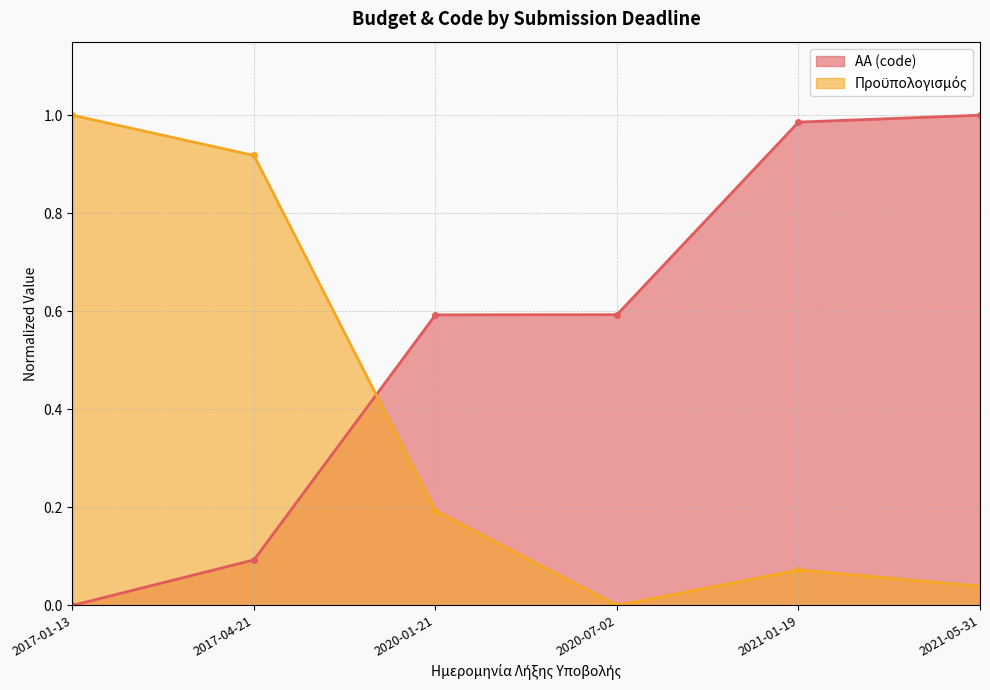

Which series changed the most between 2017-04-21 and 2020-07-02?

Προϋπολογισμός